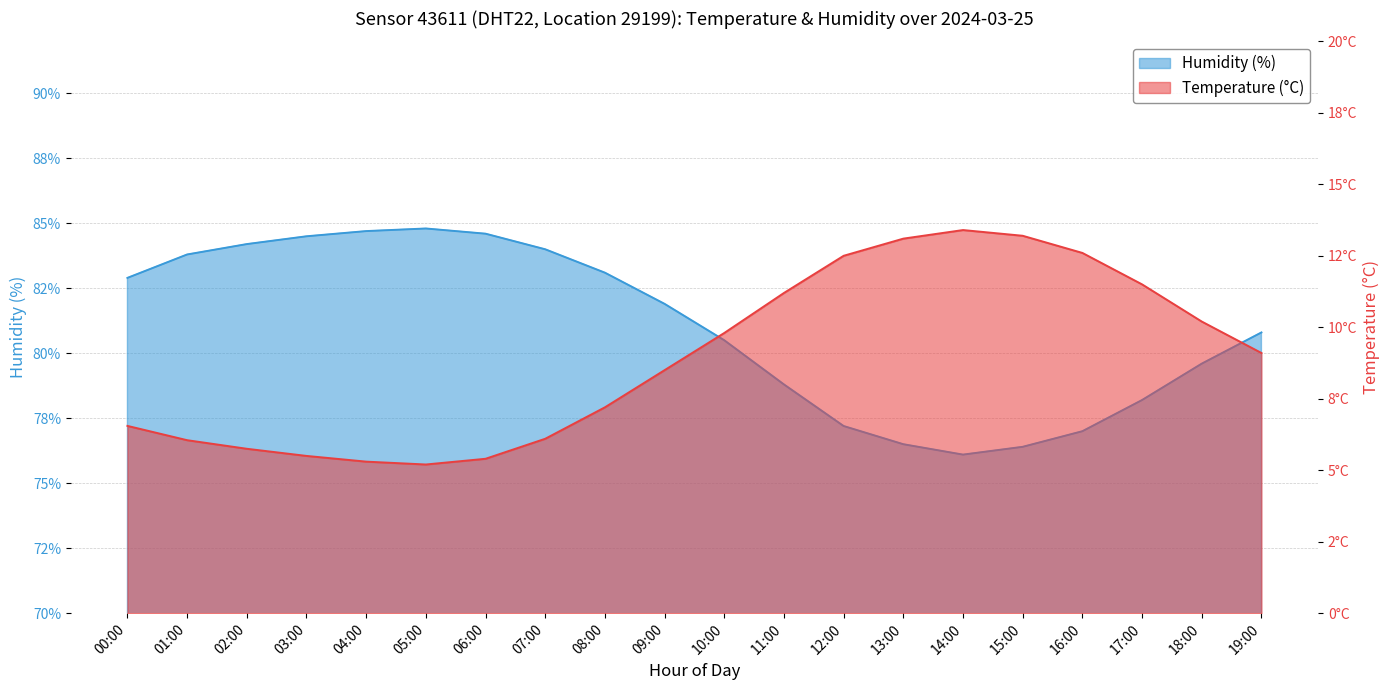

At 06:00, list the series in order from smallest to largest.

temperature, humidity